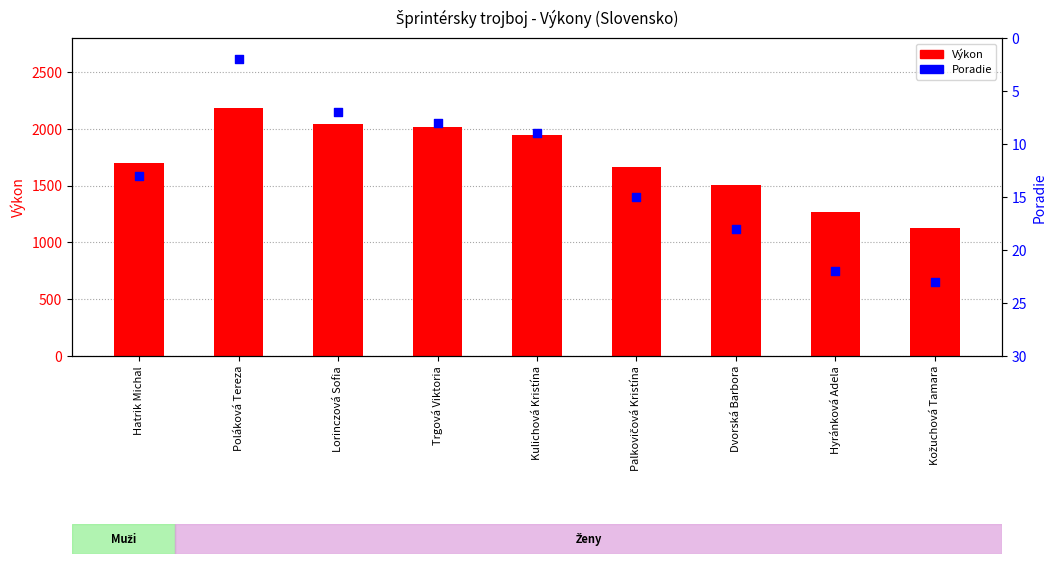

What is the total value across all series at Kulichová Kristína?

1959